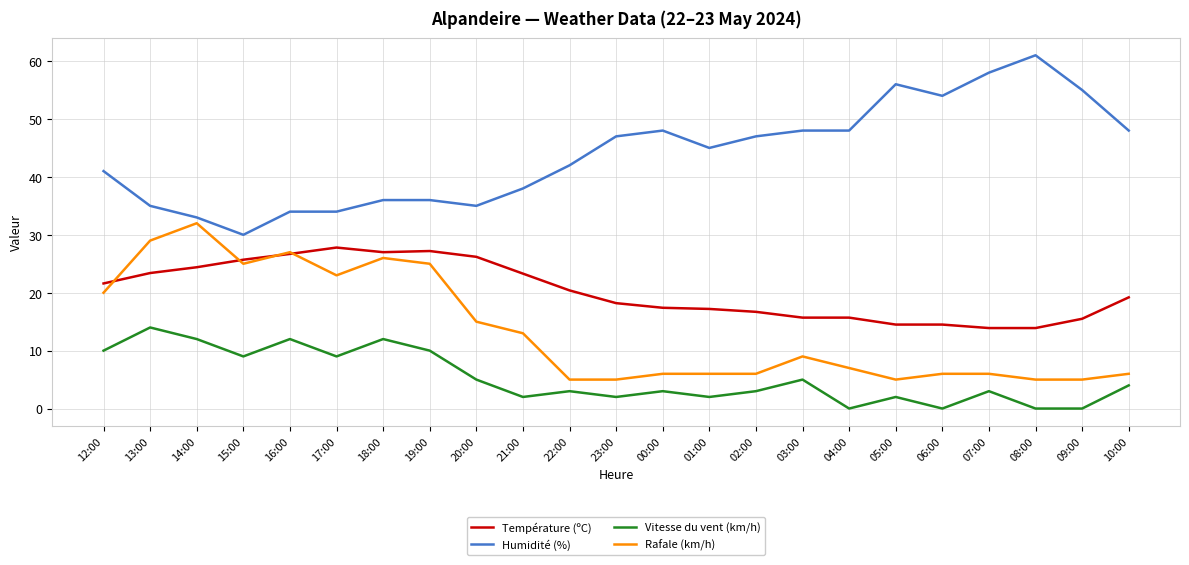

Which series has the largest total across all categories?

Humidité (%)